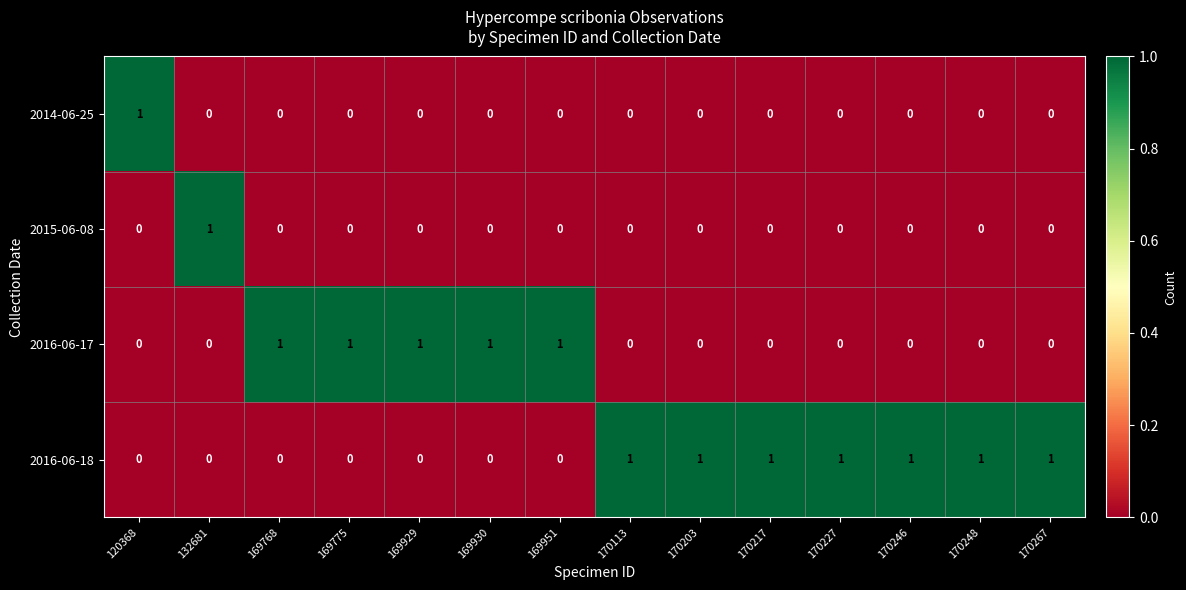

How many 2016-06-18 values are between 0 and 1?

14